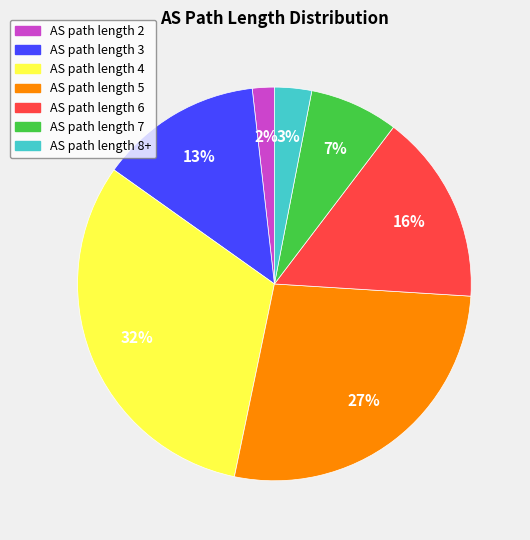

To the nearest percent, what is the difference between the largest and smallest slice percentages?

30%